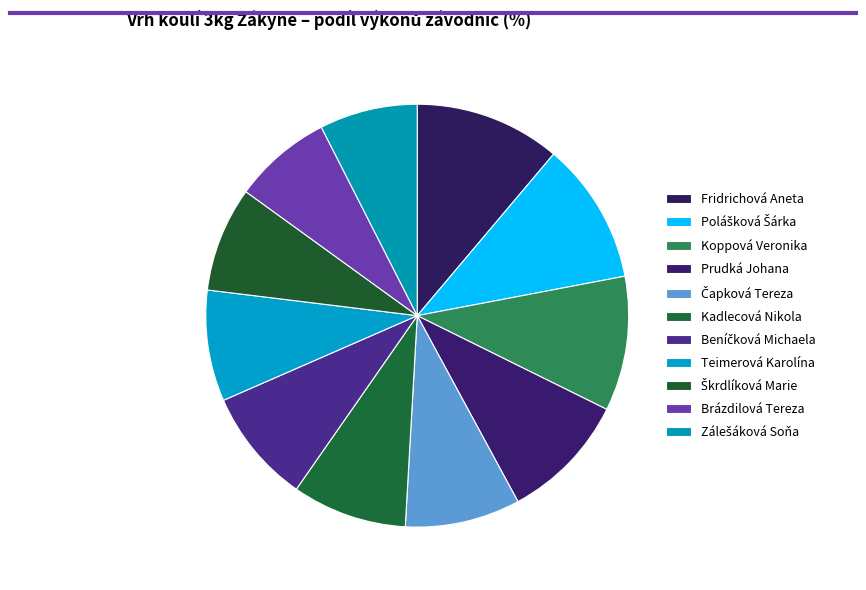

How many slices are in this pie chart?

11